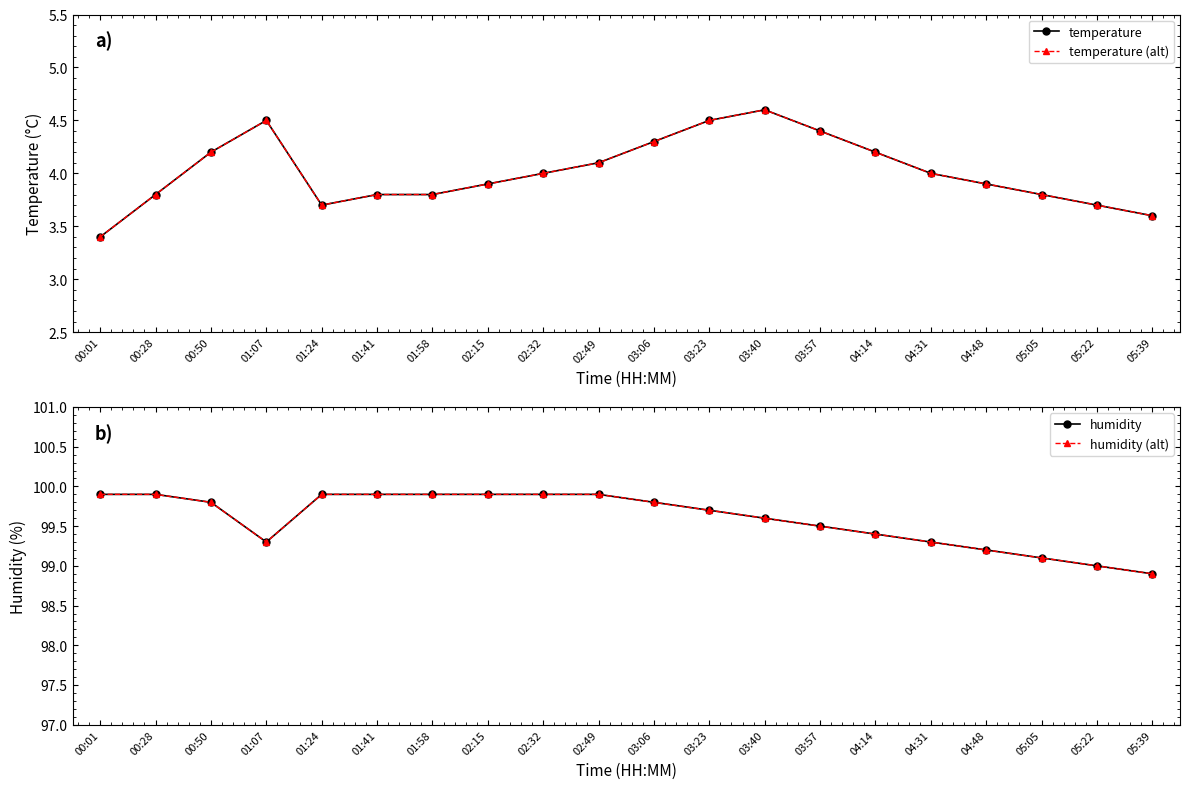

Reading left to right, what are all the values shown in this chart?

temperature: 3.4	3.8	4.2	4.5	3.7	3.8	3.8	3.9	4.0	4.1	4.3	4.5	4.6	4.4	4.2	4.0	3.9	3.8	3.7	3.6
temperature (alt): 3.4	3.8	4.2	4.5	3.7	3.8	3.8	3.9	4.0	4.1	4.3	4.5	4.6	4.4	4.2	4.0	3.9	3.8	3.7	3.6
humidity: 99.9	99.9	99.8	99.3	99.9	99.9	99.9	99.9	99.9	99.9	99.8	99.7	99.6	99.5	99.4	99.3	99.2	99.1	99.0	98.9
humidity (alt): 99.9	99.9	99.8	99.3	99.9	99.9	99.9	99.9	99.9	99.9	99.8	99.7	99.6	99.5	99.4	99.3	99.2	99.1	99.0	98.9